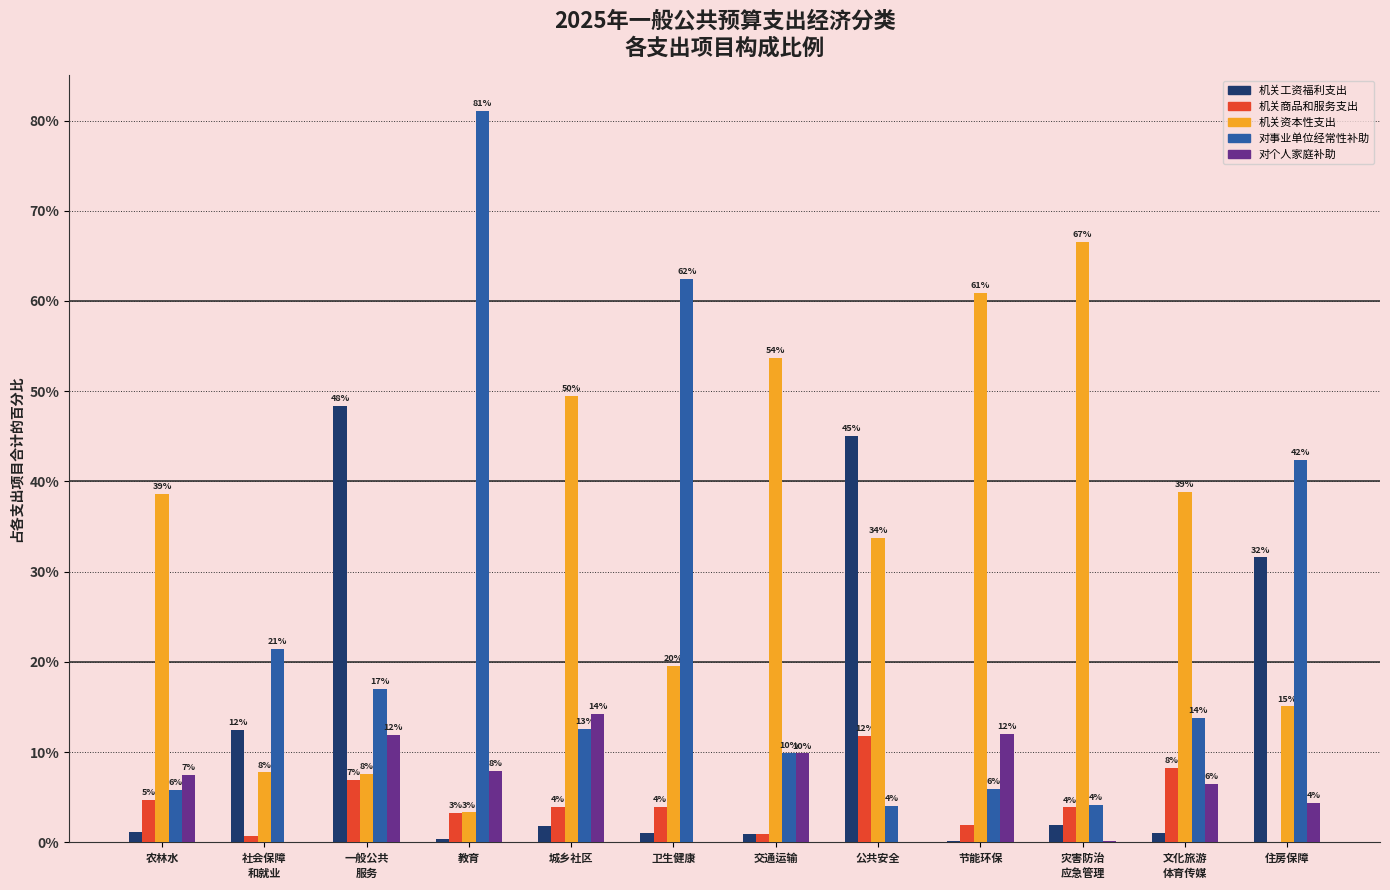

How many groups of bars are there?

12